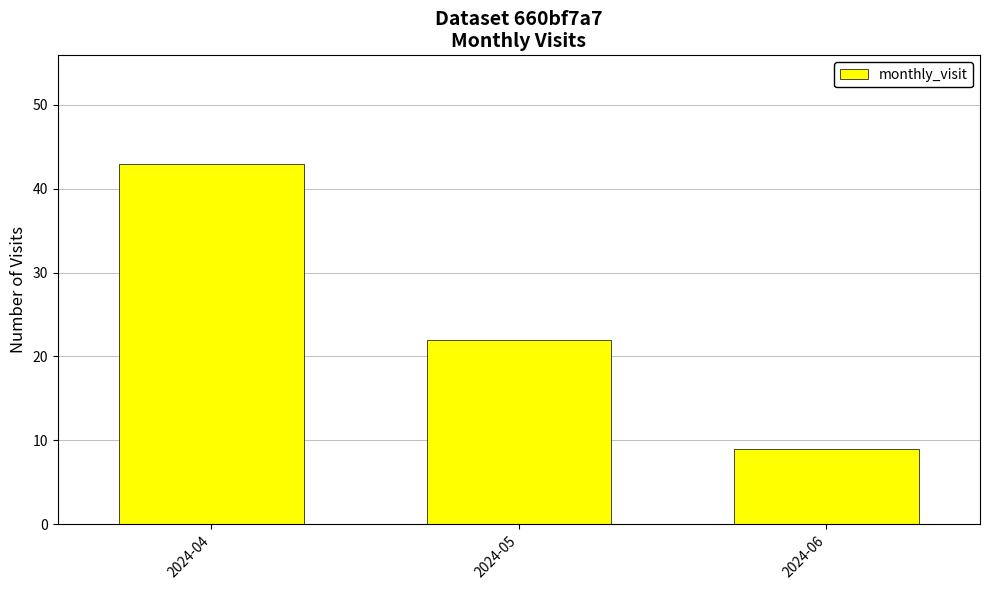

What is the sum of all values?

74